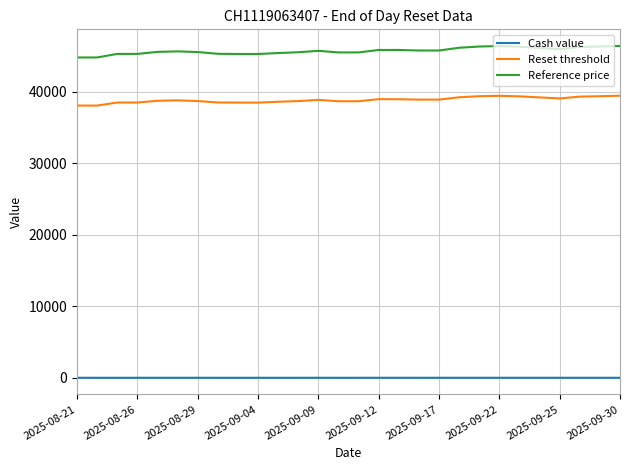

Does the chart display data point markers on the line(s)?

No